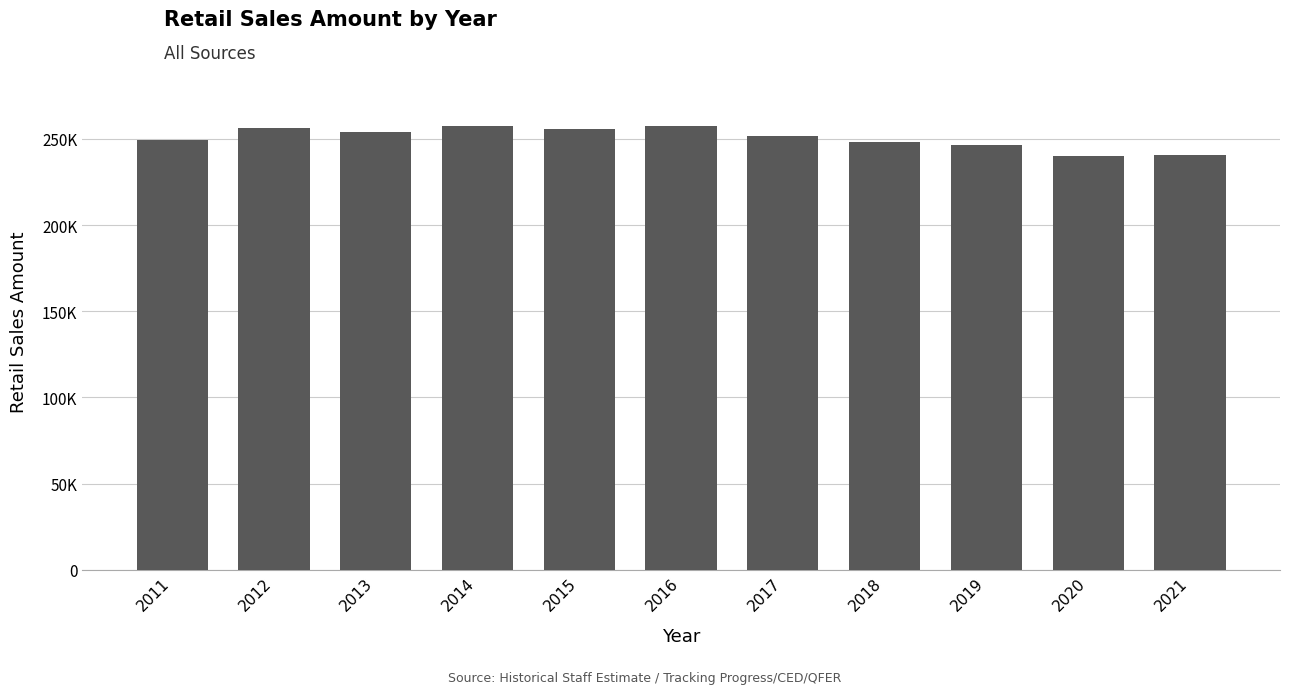

How many data points does each series have?

11